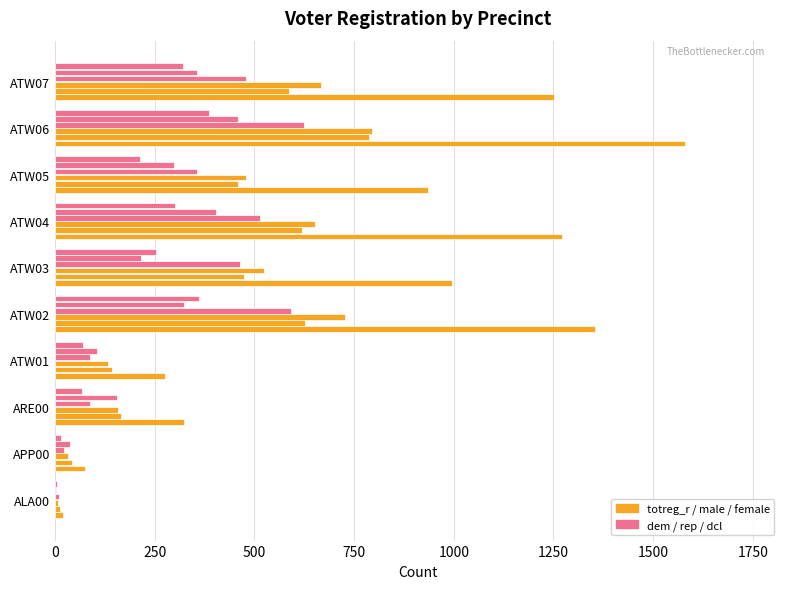

How many data points does each series have?

10